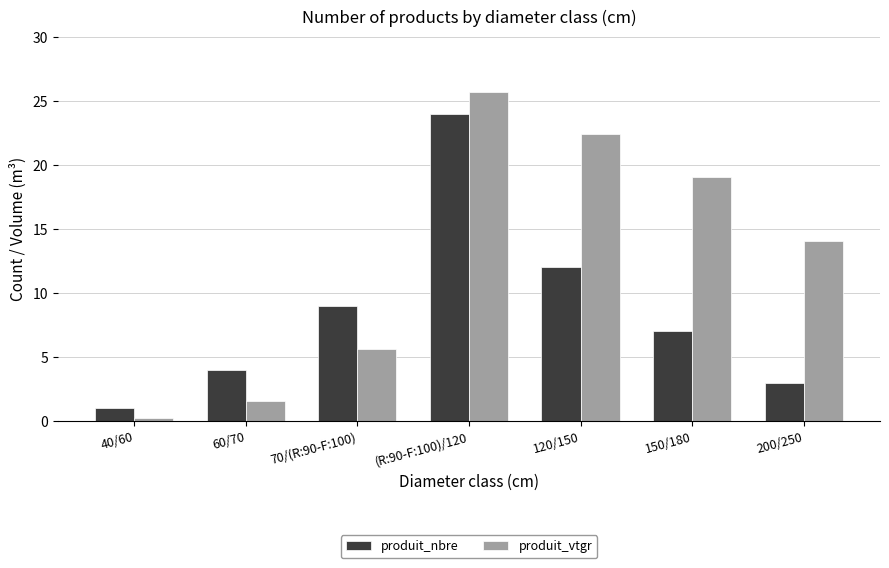

What is the difference between the maximum and minimum values in the produit_vtgr series?

25.4